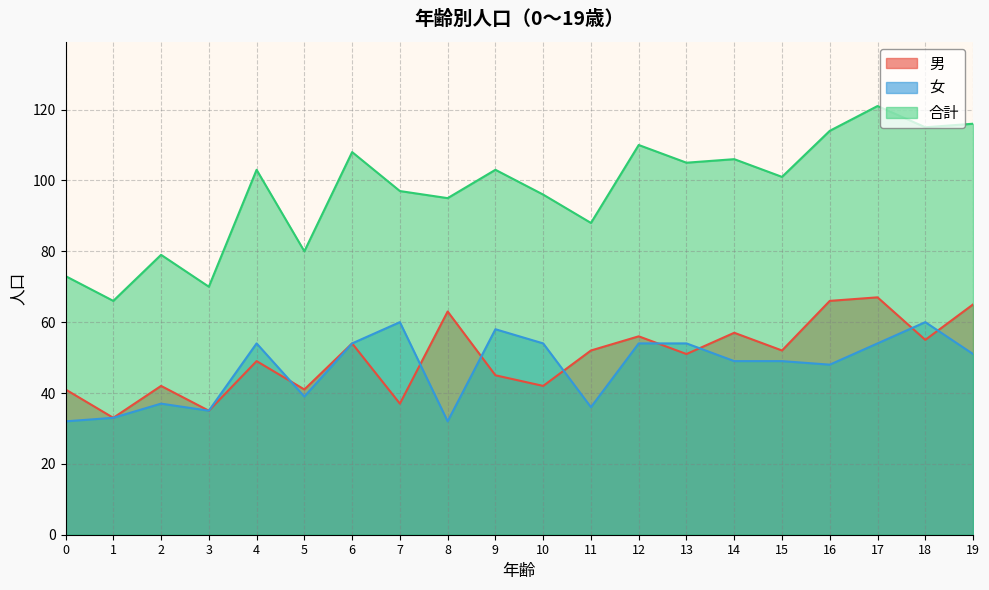

True or false: 合計 has a value of 142 at 11.

False